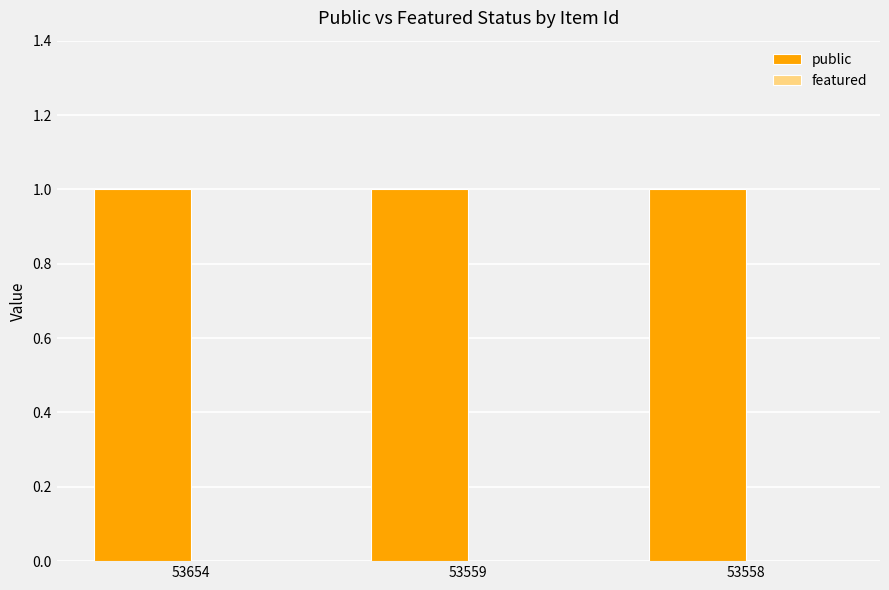

The public series shows 1 at 53654. True or false?

True